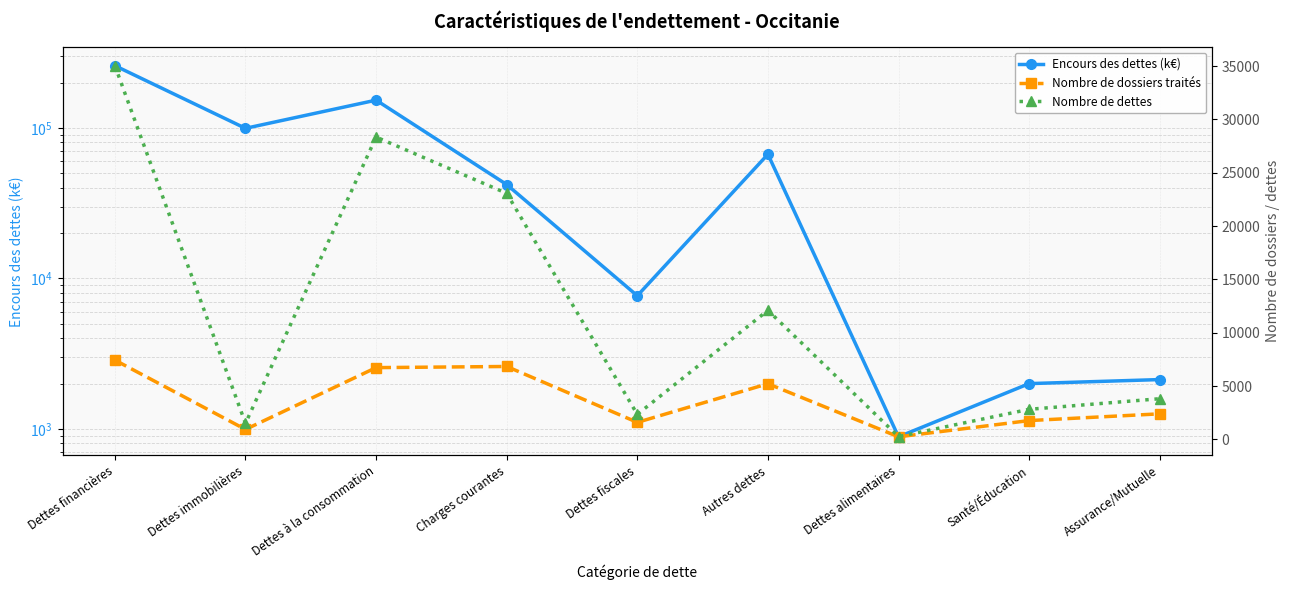

At Autres dettes, list the series in order from smallest to largest.

Nombre de dossiers traités, Nombre de dettes, Encours des dettes (k€)